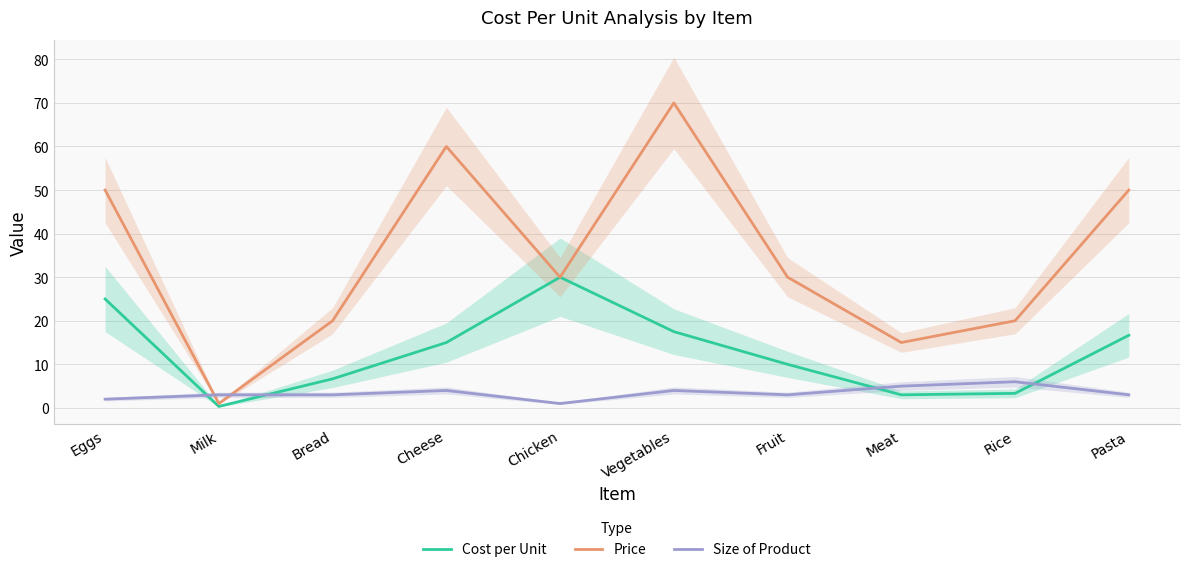

Is it true that Cost per Unit equals 24.0 at Pasta?

False